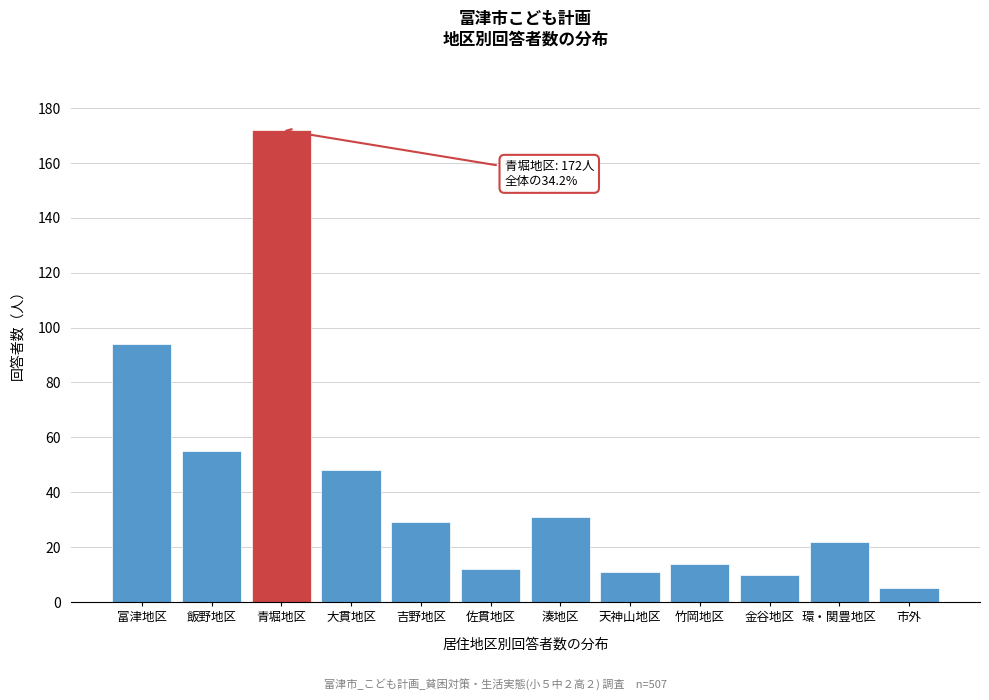

Reading left to right, extract all data points from this chart.

富津地区=94	飯野地区=55	青堀地区=172	大貫地区=48	吉野地区=29	佐貫地区=12	湊地区=31	天神山地区=11	竹岡地区=14	金谷地区=10	環・関豊地区=22	市外=5